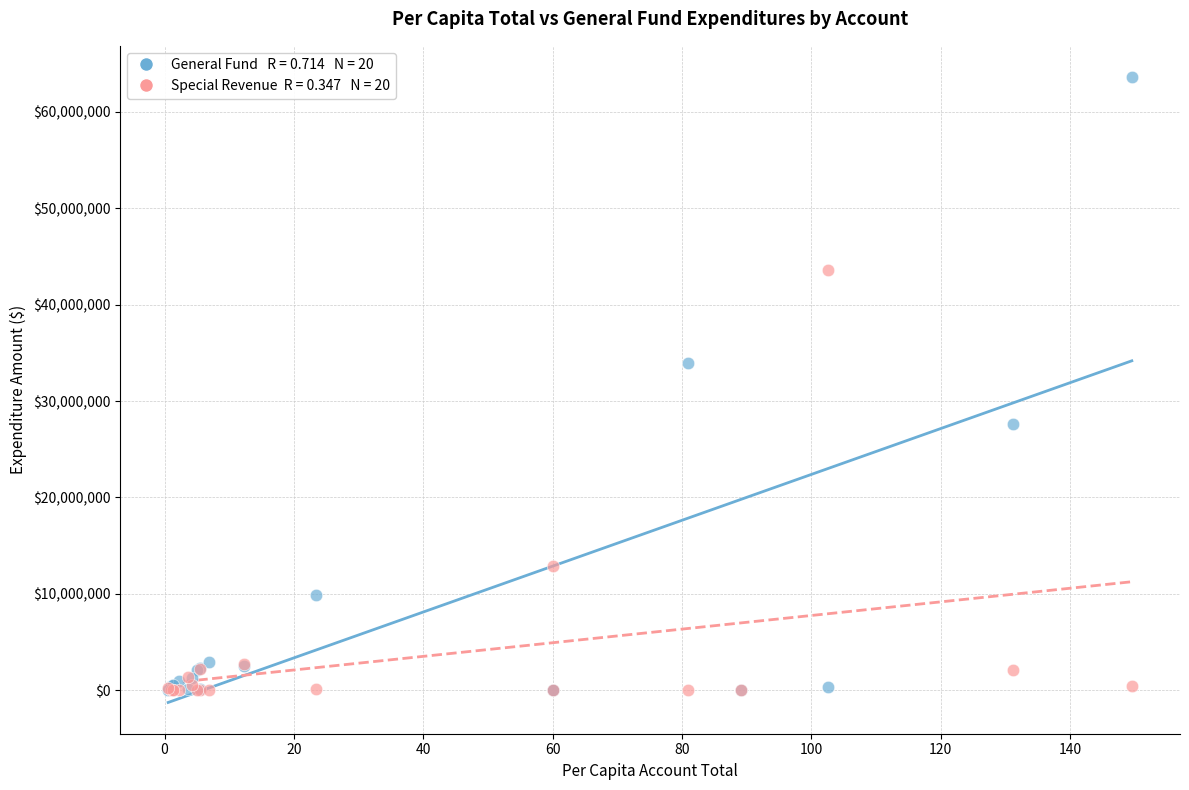

Across all series, what Y value is closest to 31806736?

33990473